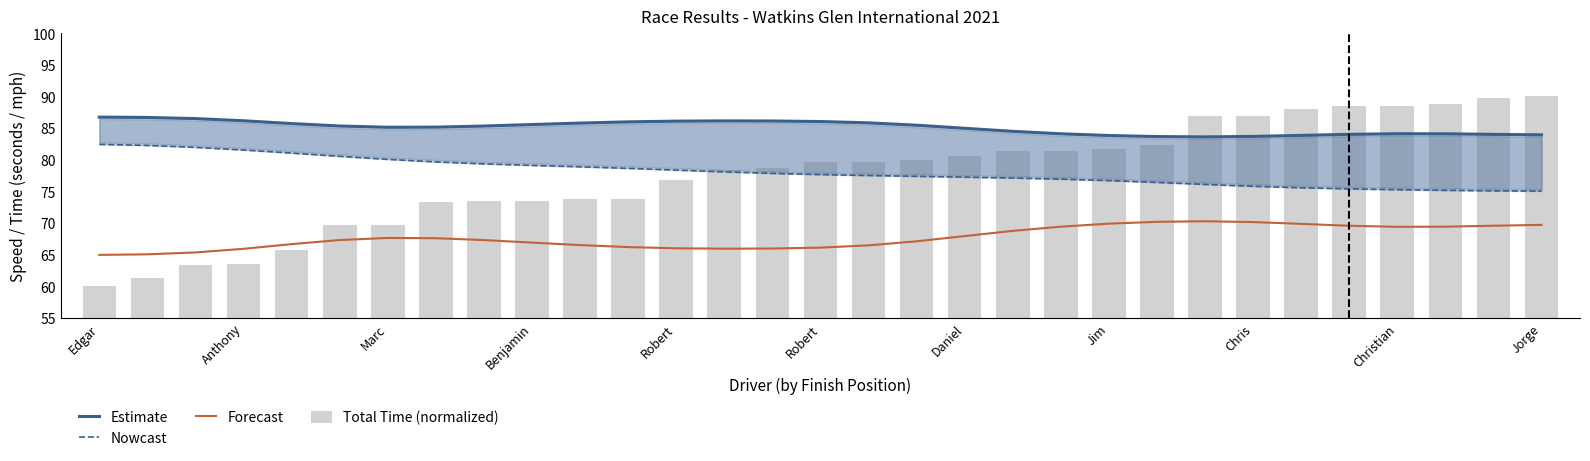

What is the label of the 3rd bar from the left?

Marc